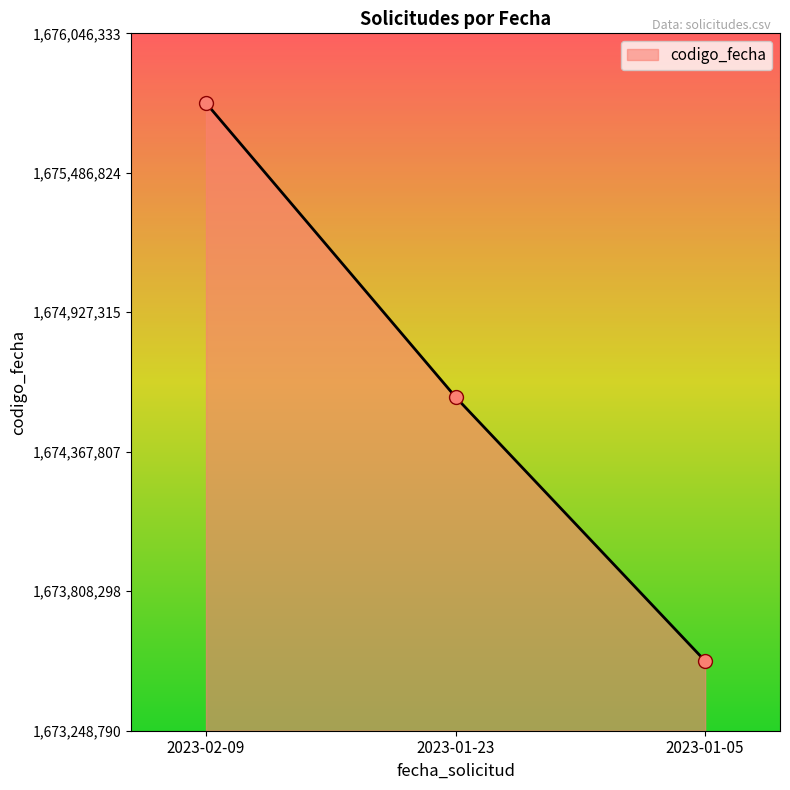

Which has a higher value, 2023-01-05 or 2023-02-09?

2023-02-09